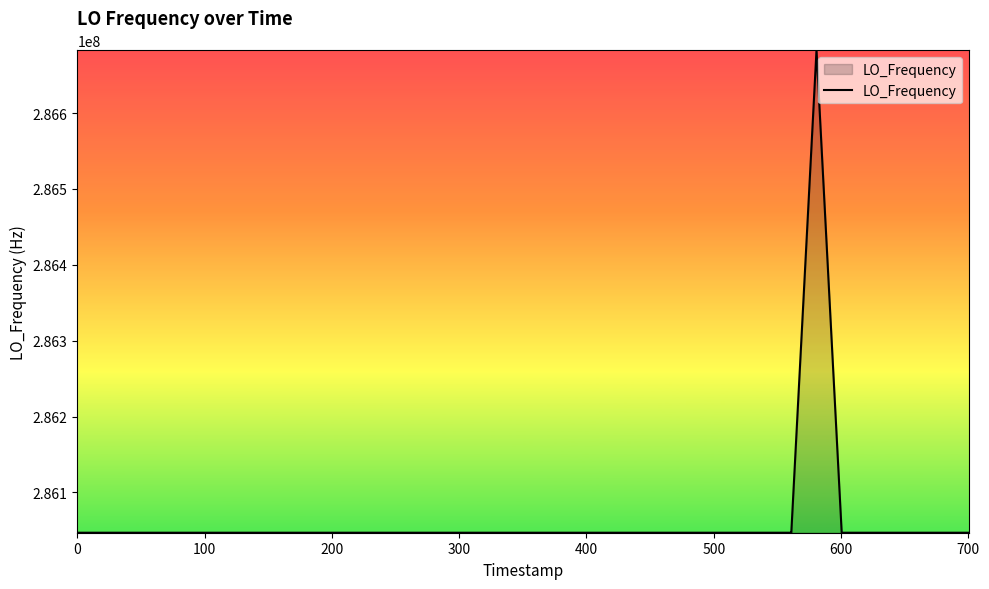

What is the average value?

286062893.4